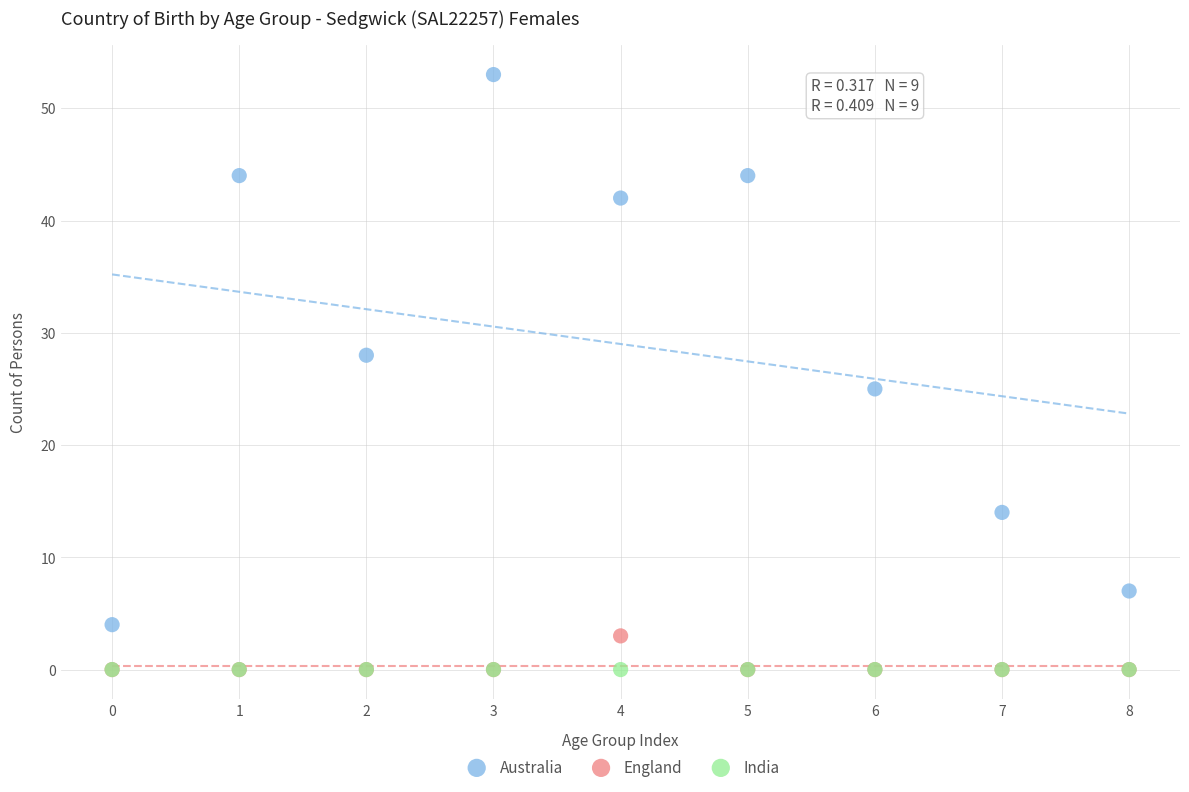

Across all series, what Y value is closest to 26?

25